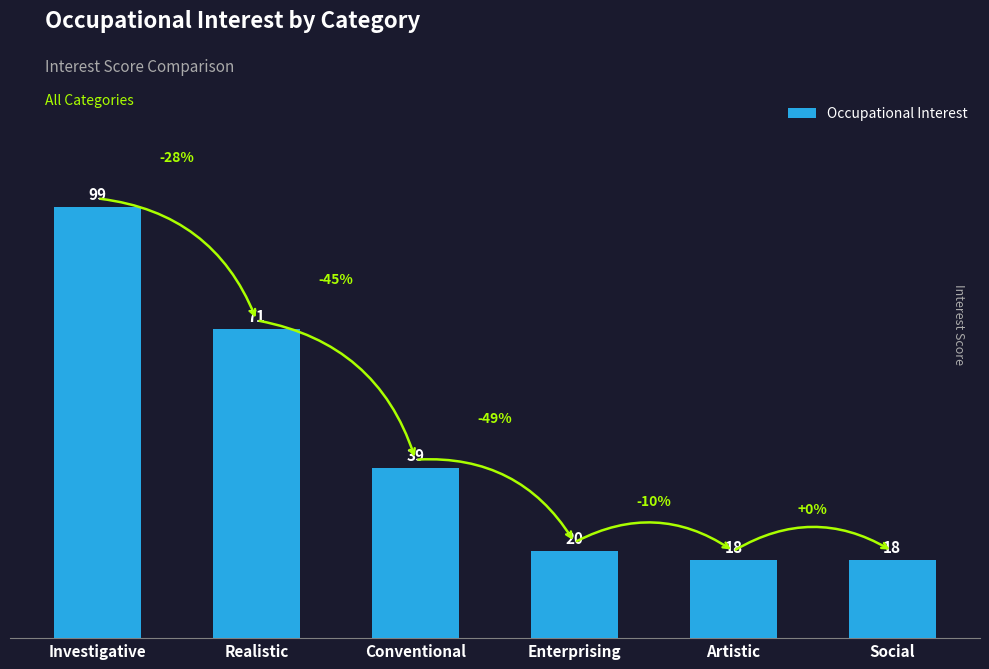

How many data points does each series have?

6